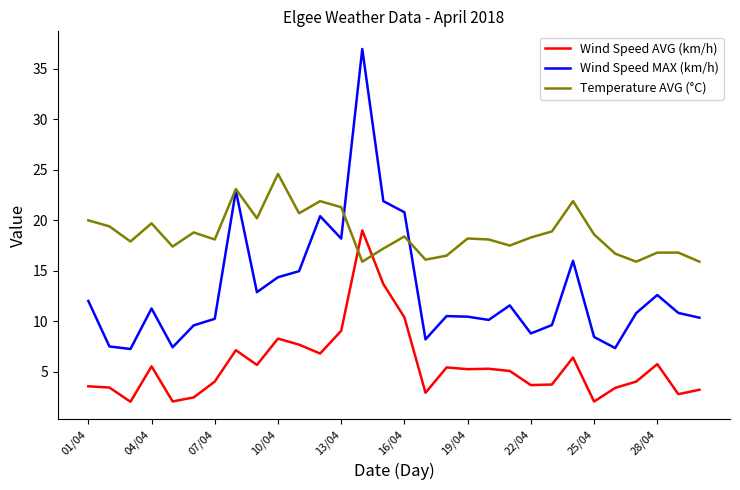

True or false: Temperature AVG (°C) has more than 0 points higher than both neighbors.

True